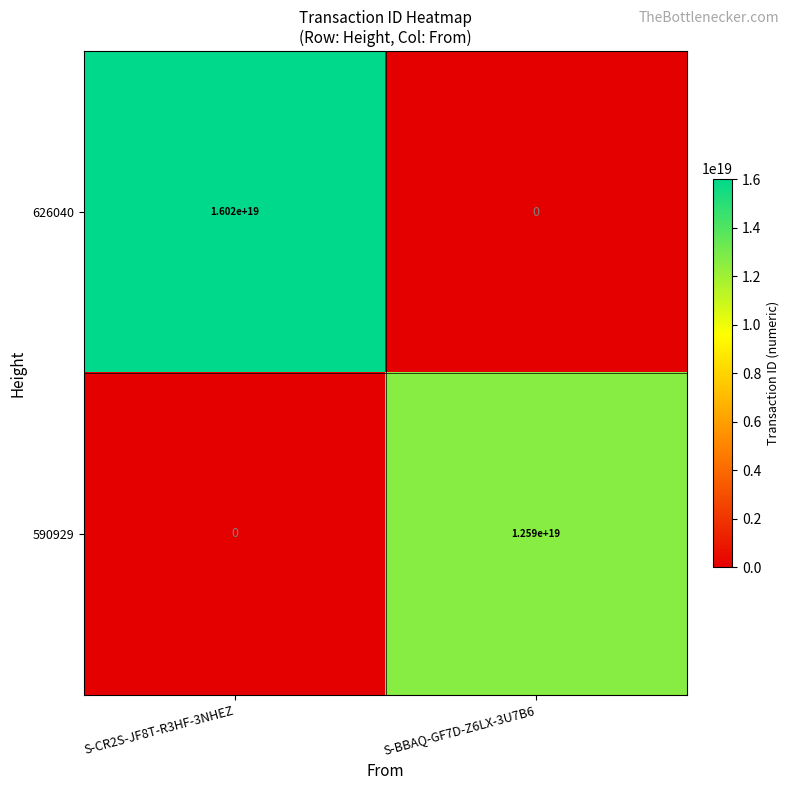

At how many categories does at least one series exceed 2844742501664185856?

2